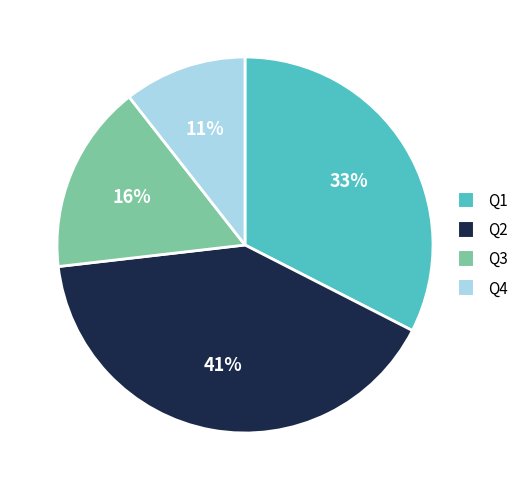

Is it true that Q2 is 26% of the pie?

False